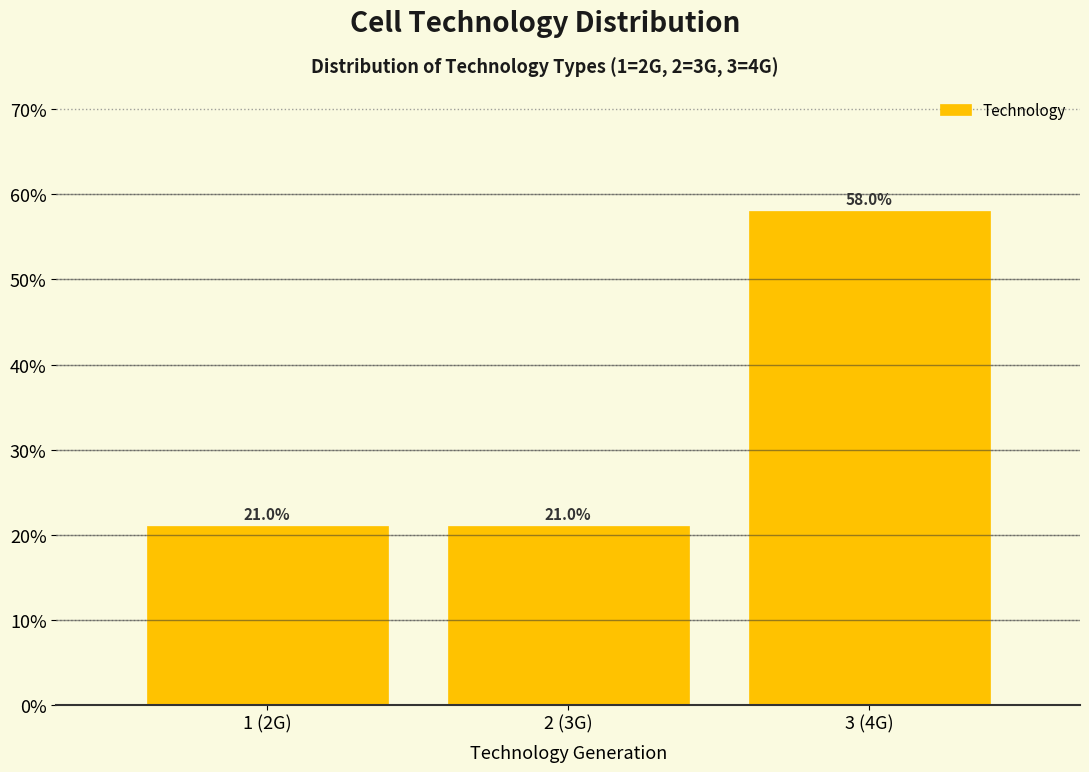

Reading right to left, extract all data points from this chart.

58.0	21.0	21.0